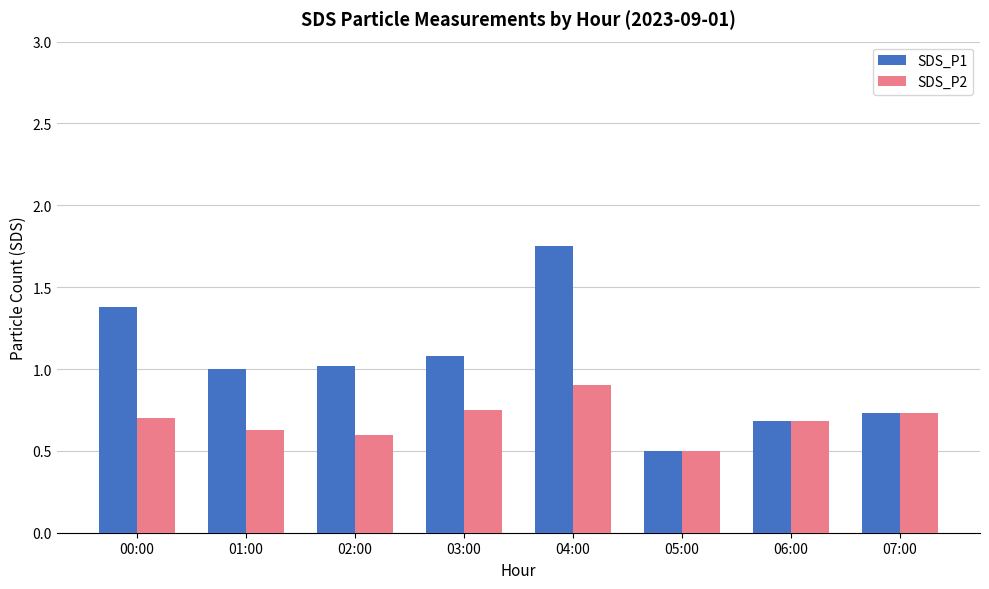

Rank the series by their average value, from highest to lowest.

SDS_P1, SDS_P2